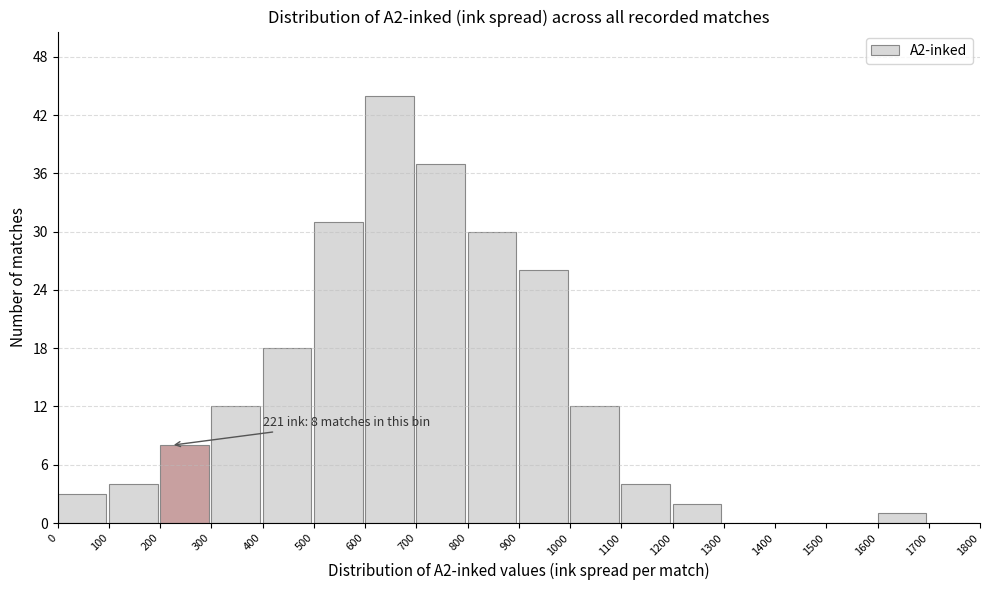

Over which range of the x-axis is the bar tallest?

600 to 700